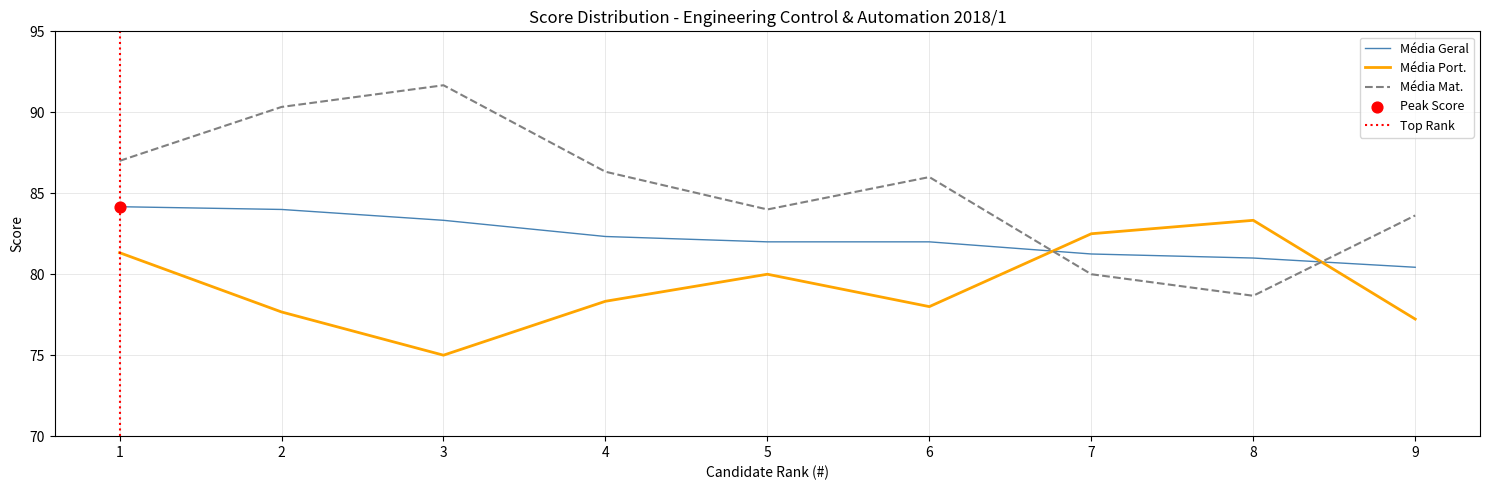

Which series has the largest total across all categories?

Média Mat.